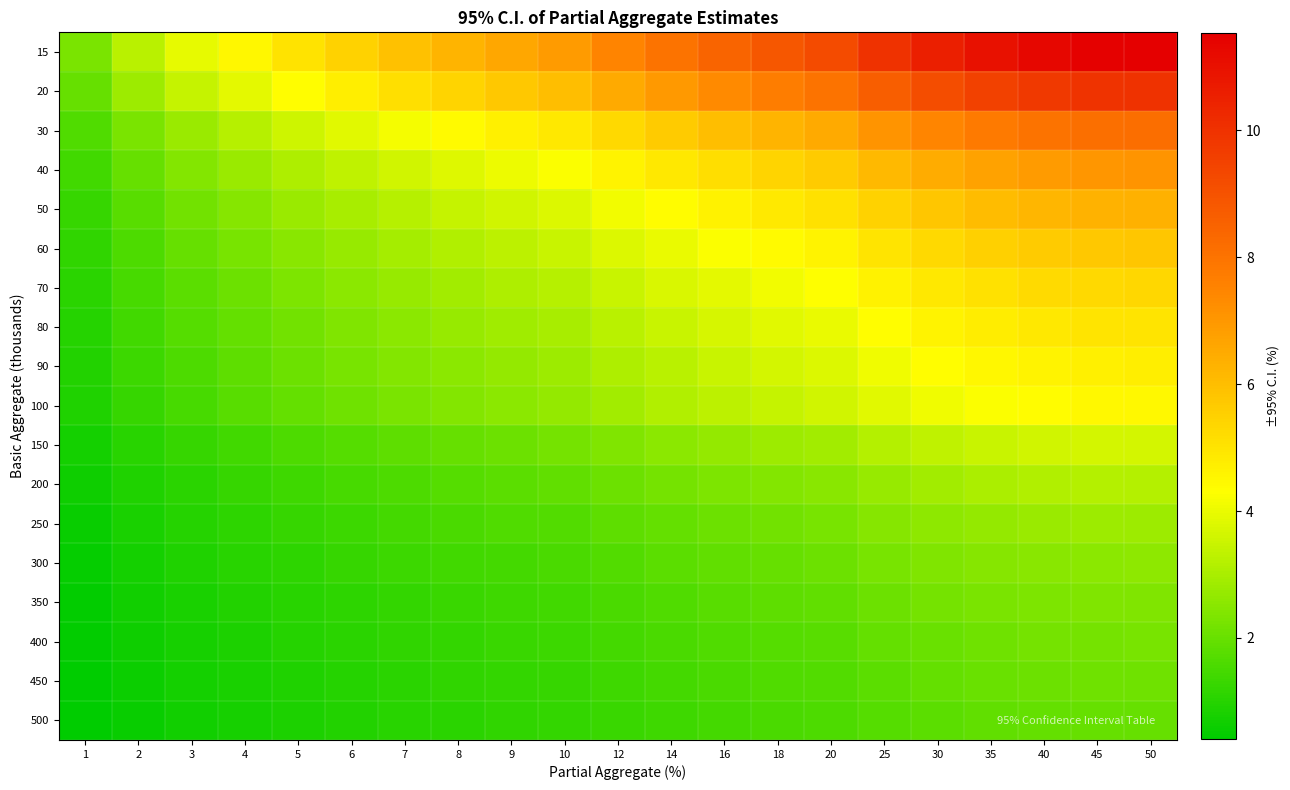

What is the maximum value shown in the chart?

11.5